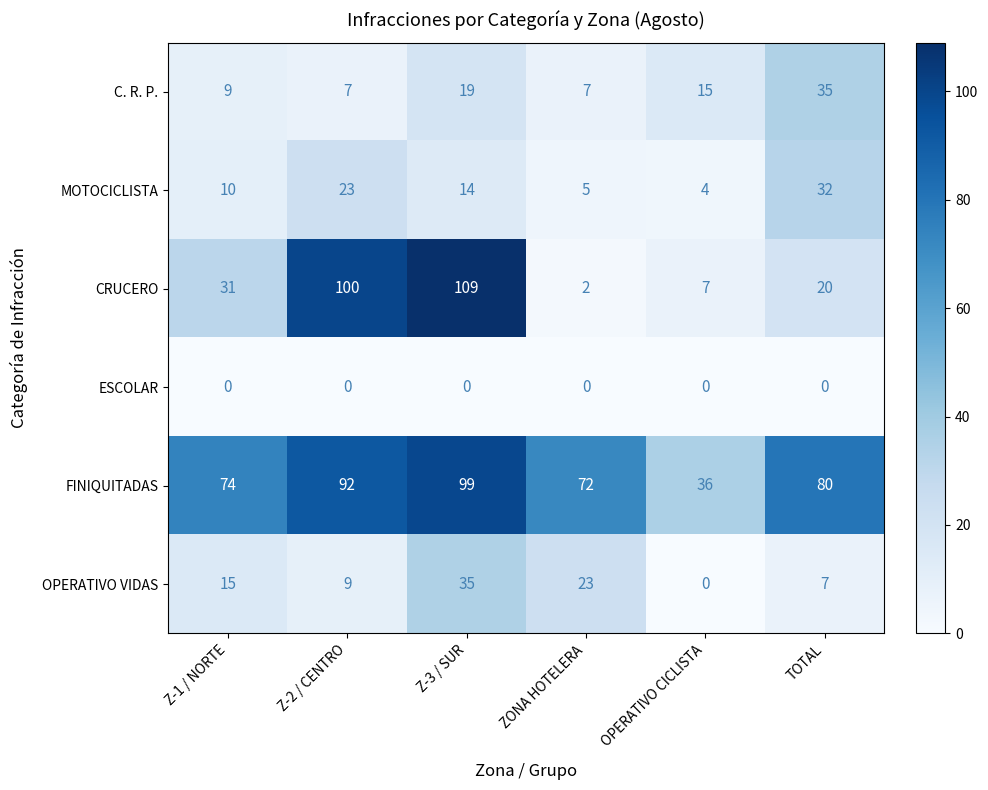

At ZONA HOTELERA, list the series in order from largest to smallest.

FINIQUITADAS, OPERATIVO VIDAS, C. R. P., MOTOCICLISTA, CRUCERO, ESCOLAR